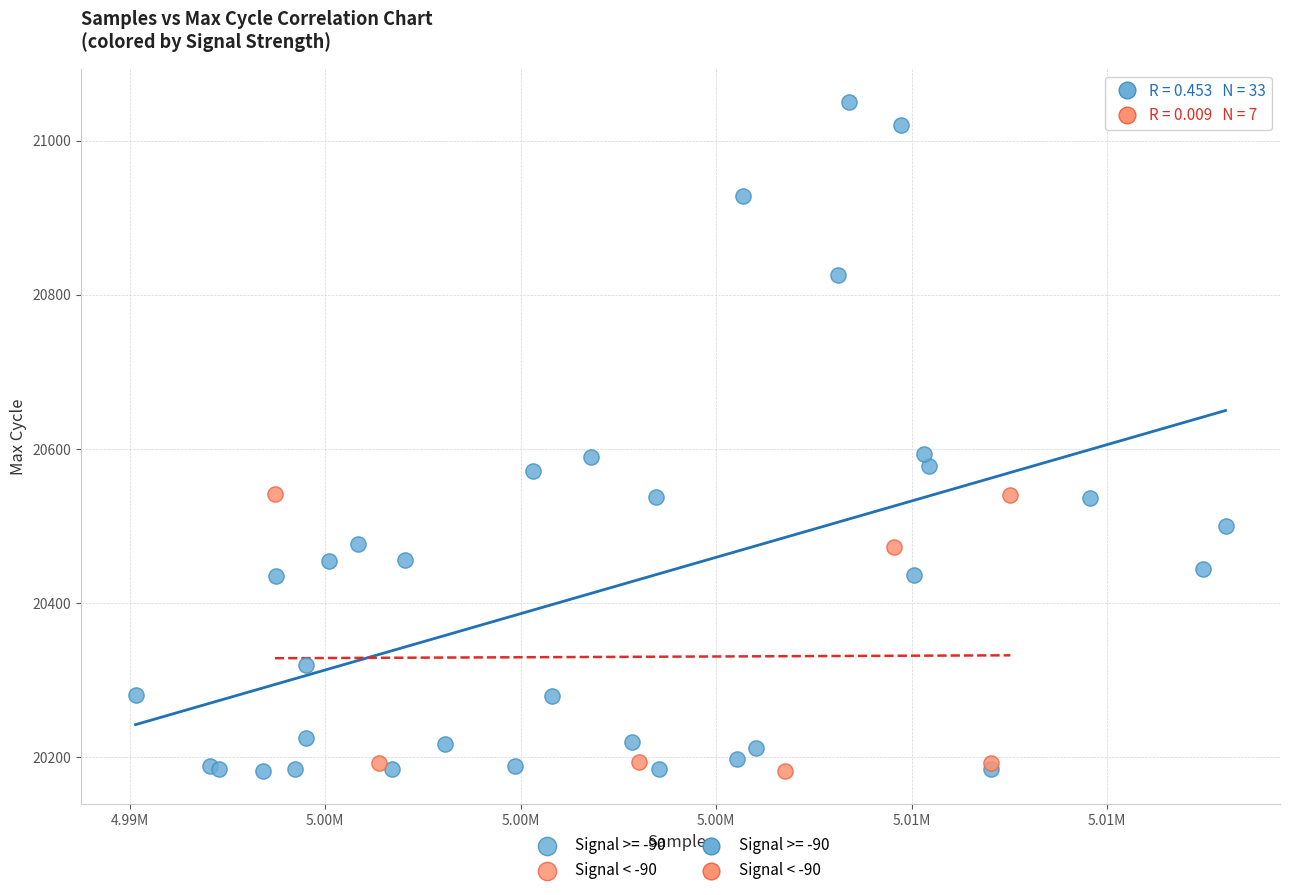

Which series reaches the maximum Y coordinate?

Signal >= -90